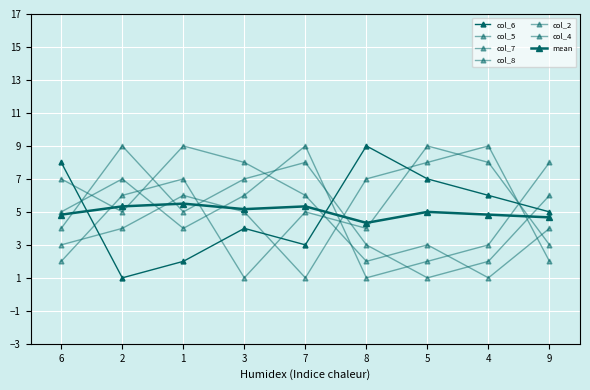

What is the difference between the maximum and second lowest values in the col_2 series?

7